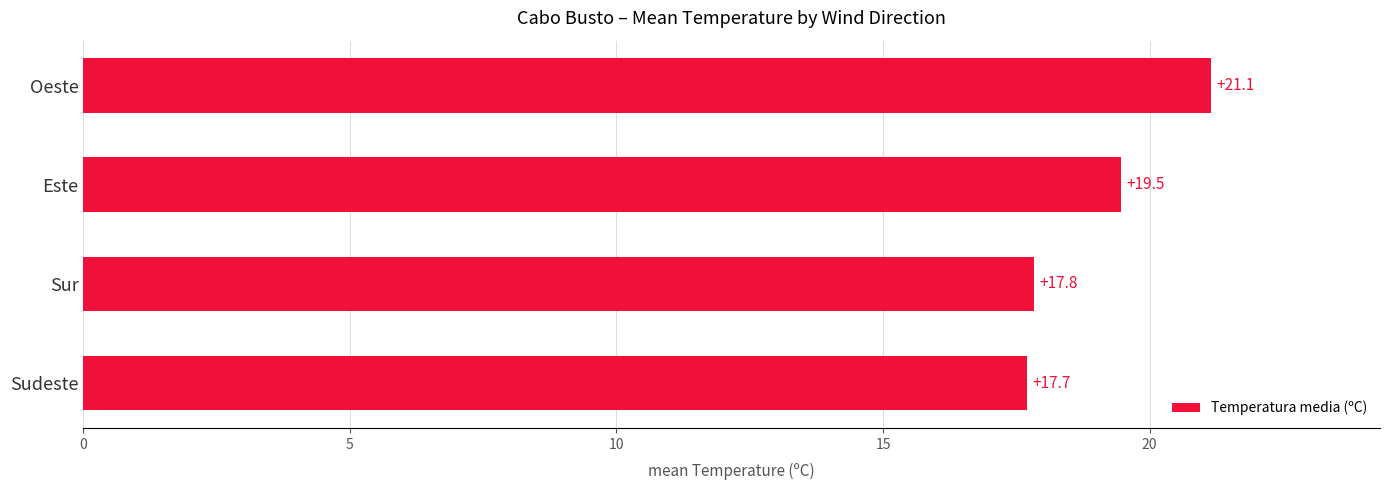

True or false: the data shows 17.8 at Sur.

True